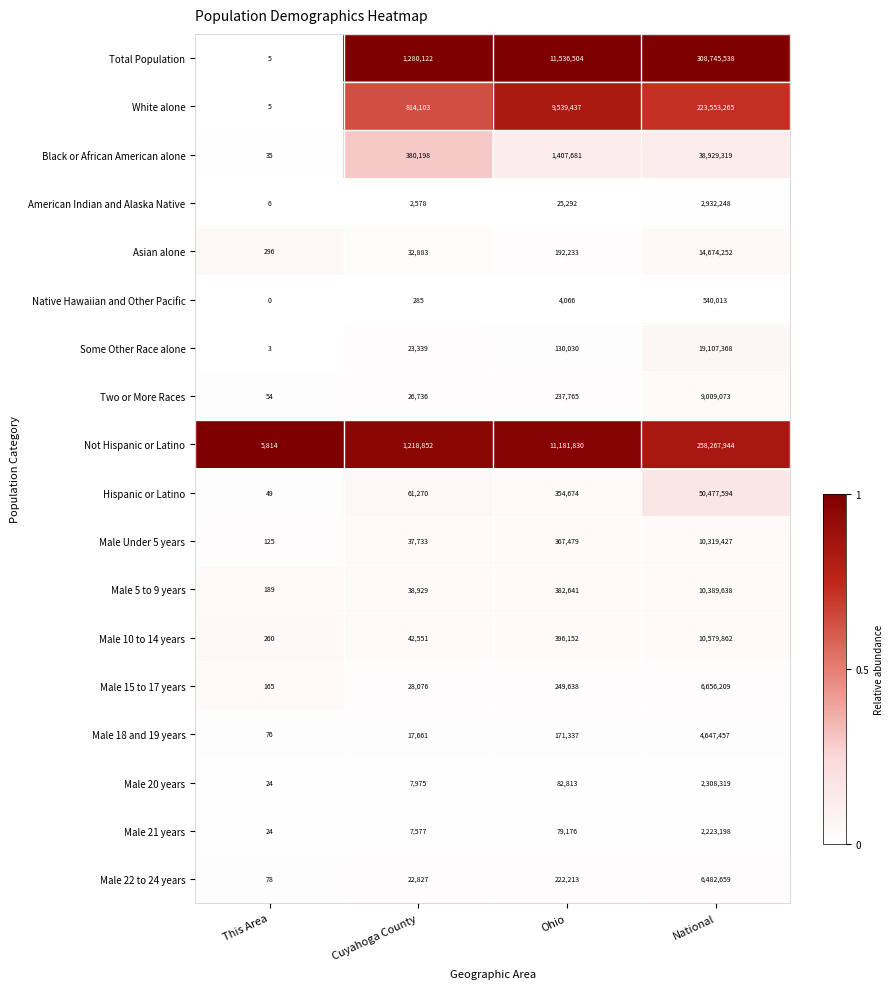

At which label does Total Population reach its minimum?

This Area